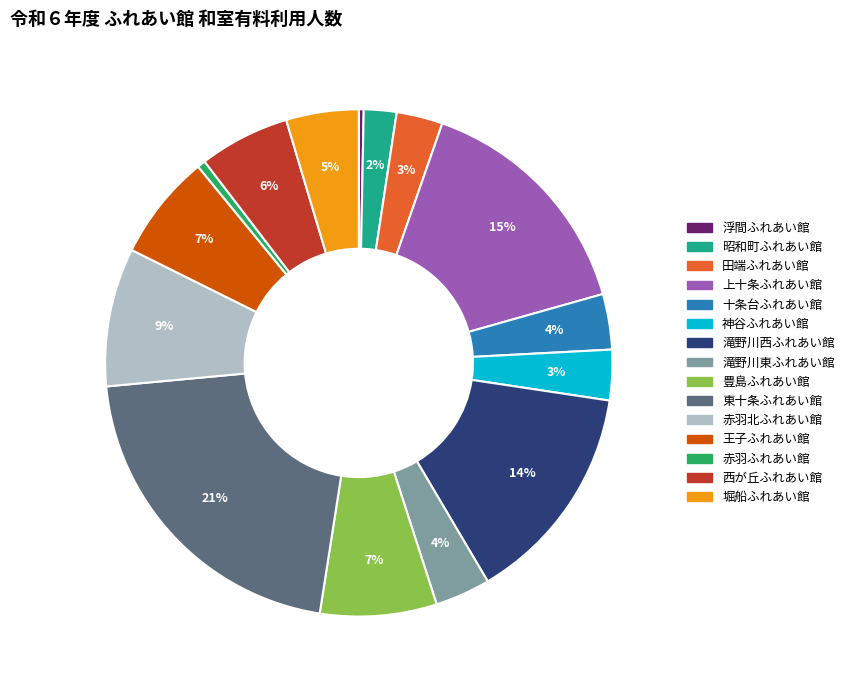

The 田端ふれあい館 slice represents 3% of the pie. True or false?

True